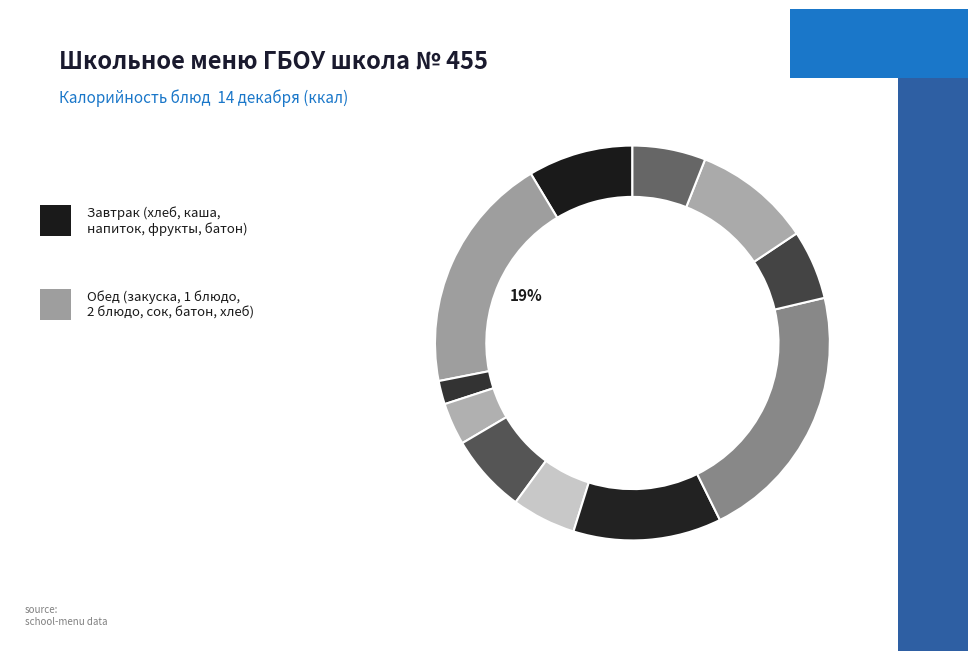

How many segments does this pie chart have?

11